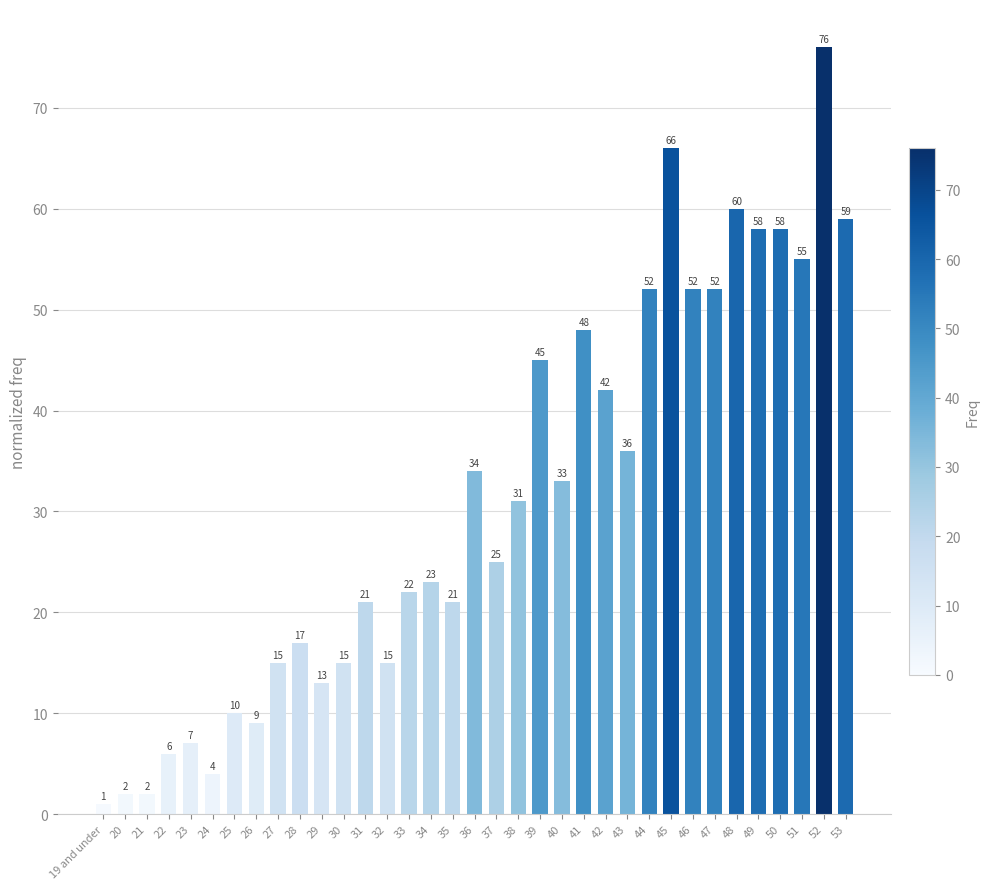

Reading left to right, transcribe all the data shown in this chart.

19 and under=1	20=2	21=2	22=6	23=7	24=4	25=10	26=9	27=15	28=17	29=13	30=15	31=21	32=15	33=22	34=23	35=21	36=34	37=25	38=31	39=45	40=33	41=48	42=42	43=36	44=52	45=66	46=52	47=52	48=60	49=58	50=58	51=55	52=76	53=59